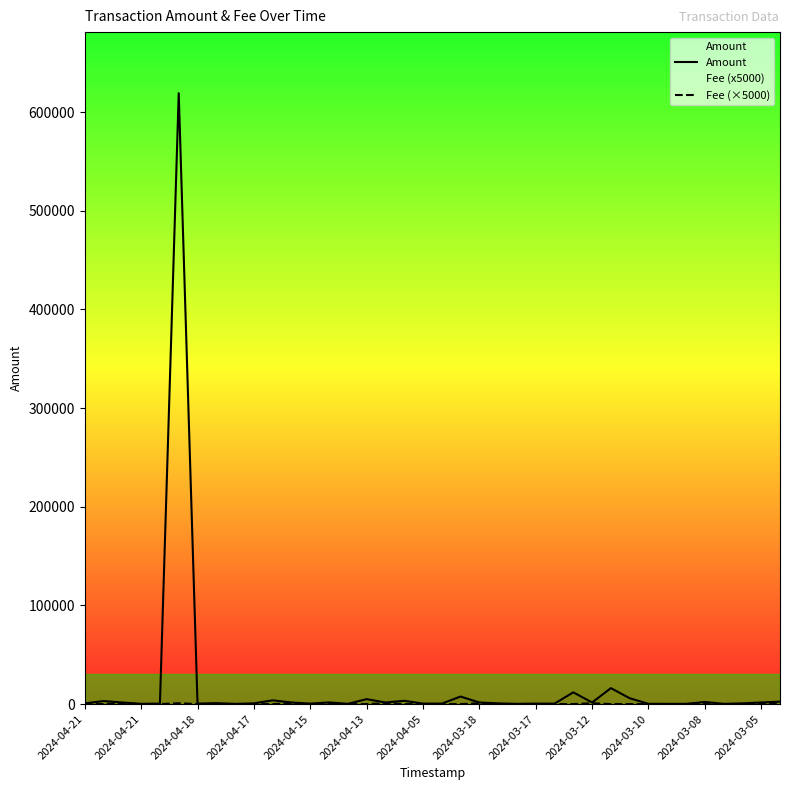

Between 2024-04-21 and 2024-04-13, which series saw the biggest shift?

Amount